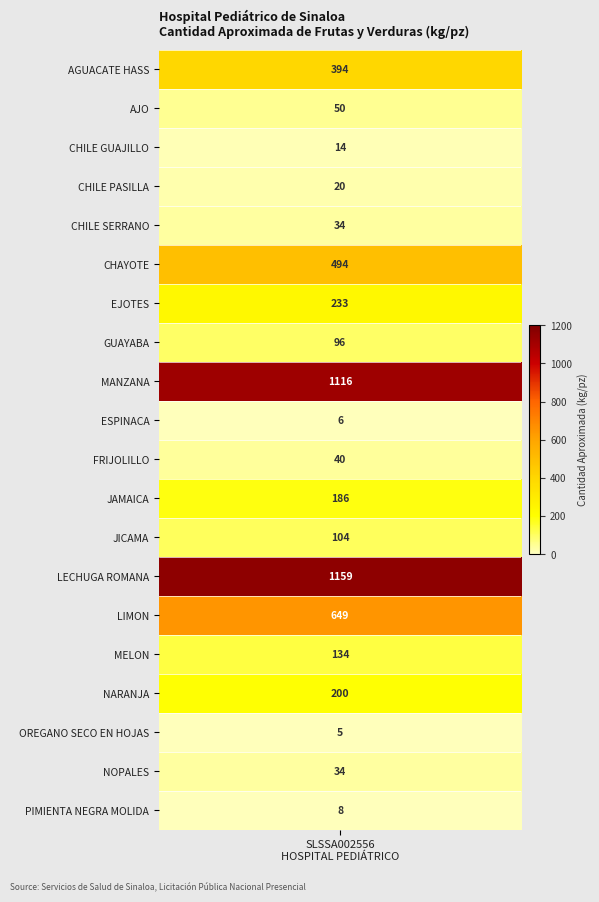

What is the change in value from values to 19?

-386